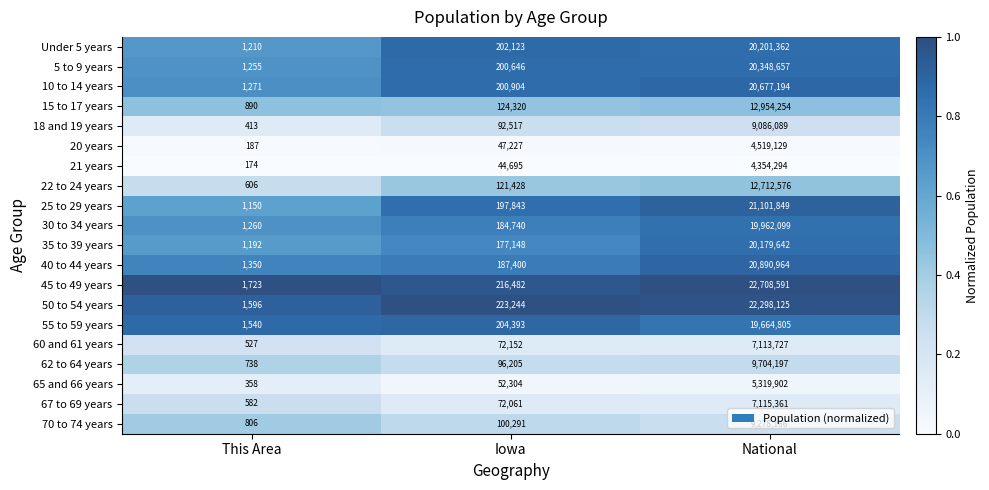

At which category does the chart reach its peak across all series?

National